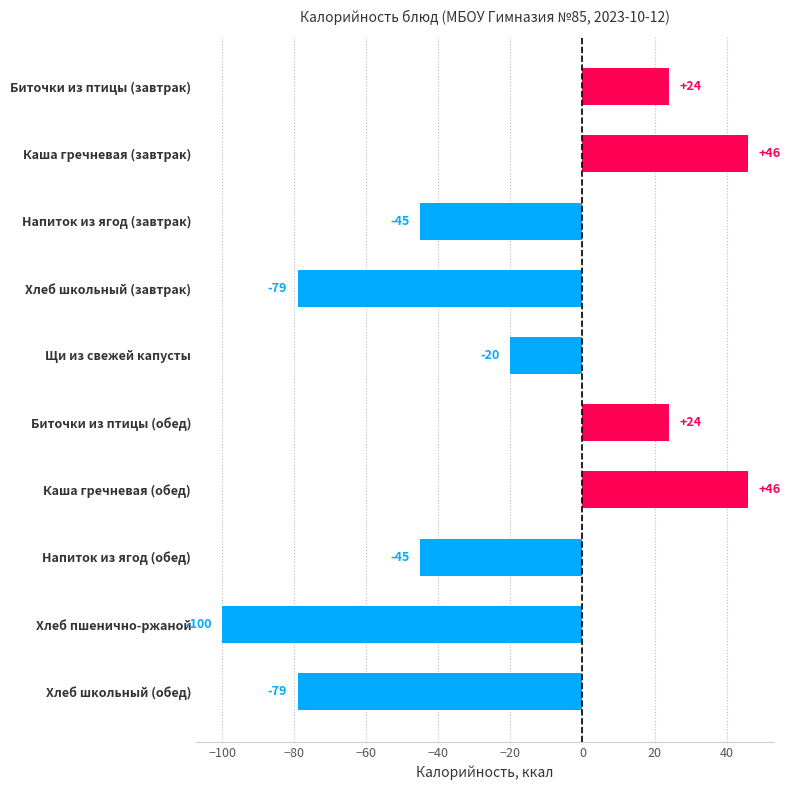

What is the label of the 10th bar from the bottom?

Биточки из птицы (завтрак)